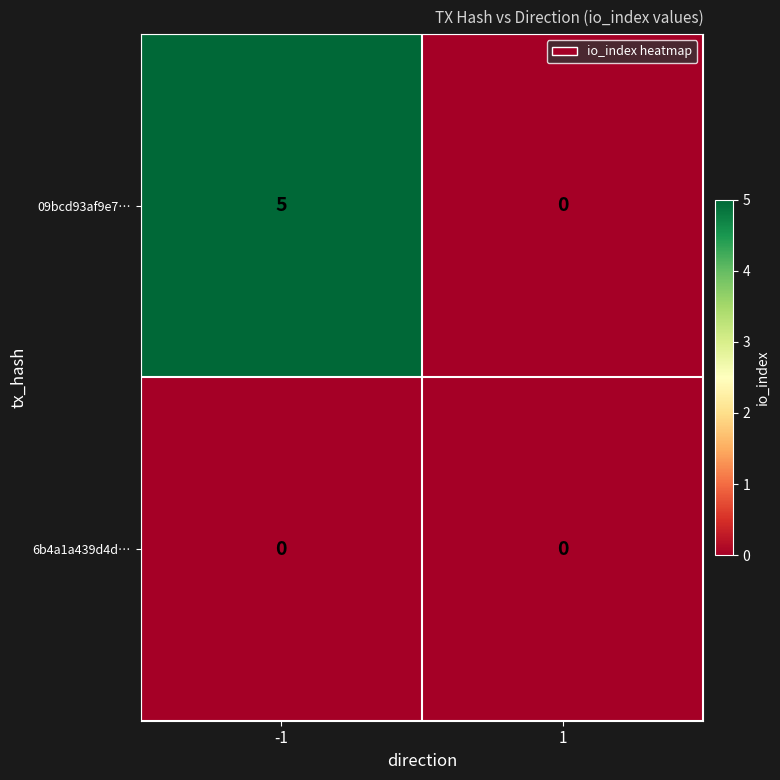

Count the number of categories in the chart.

2